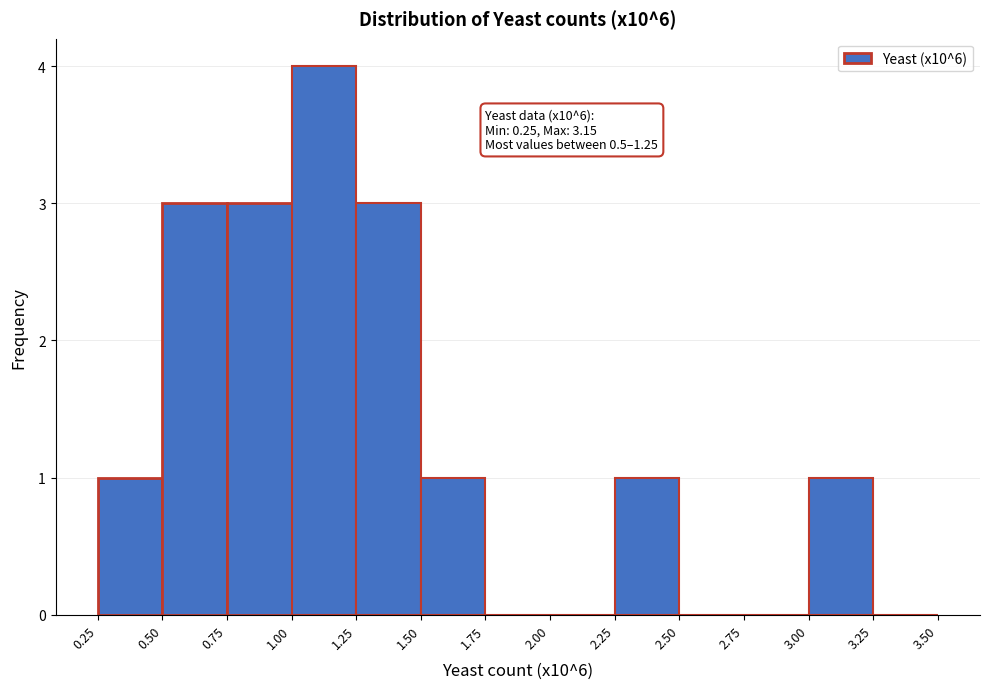

Which range on the x-axis has the tallest bar?

1.00 to 1.25